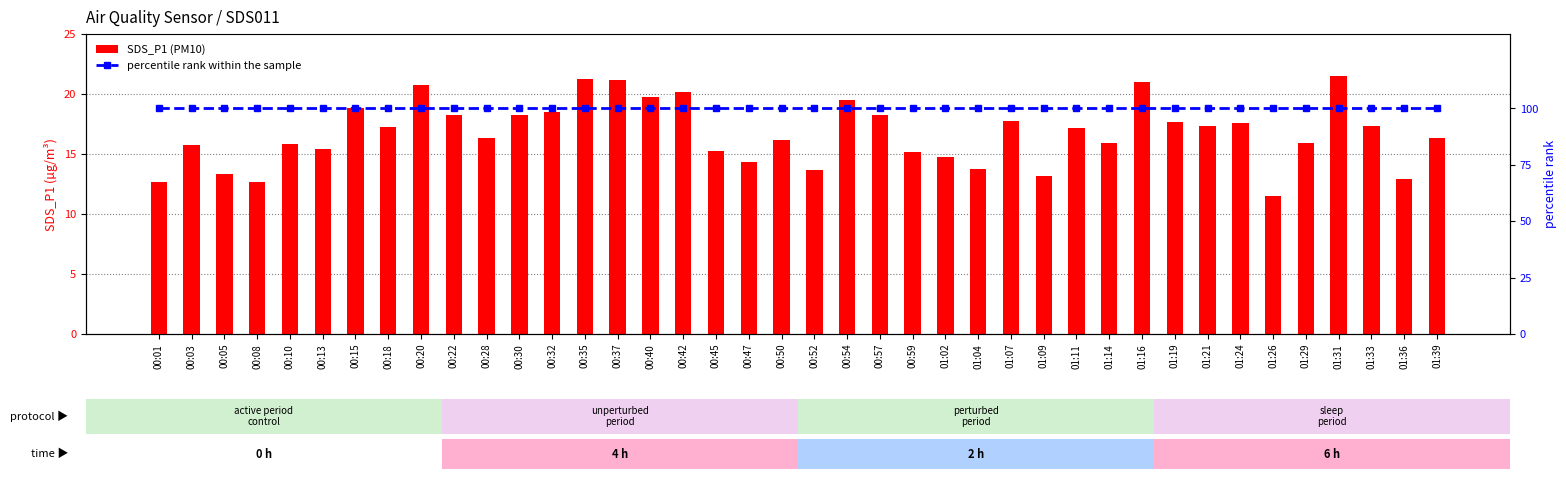

Where is percentile rank within the sample nearest to the value 100?

00:01